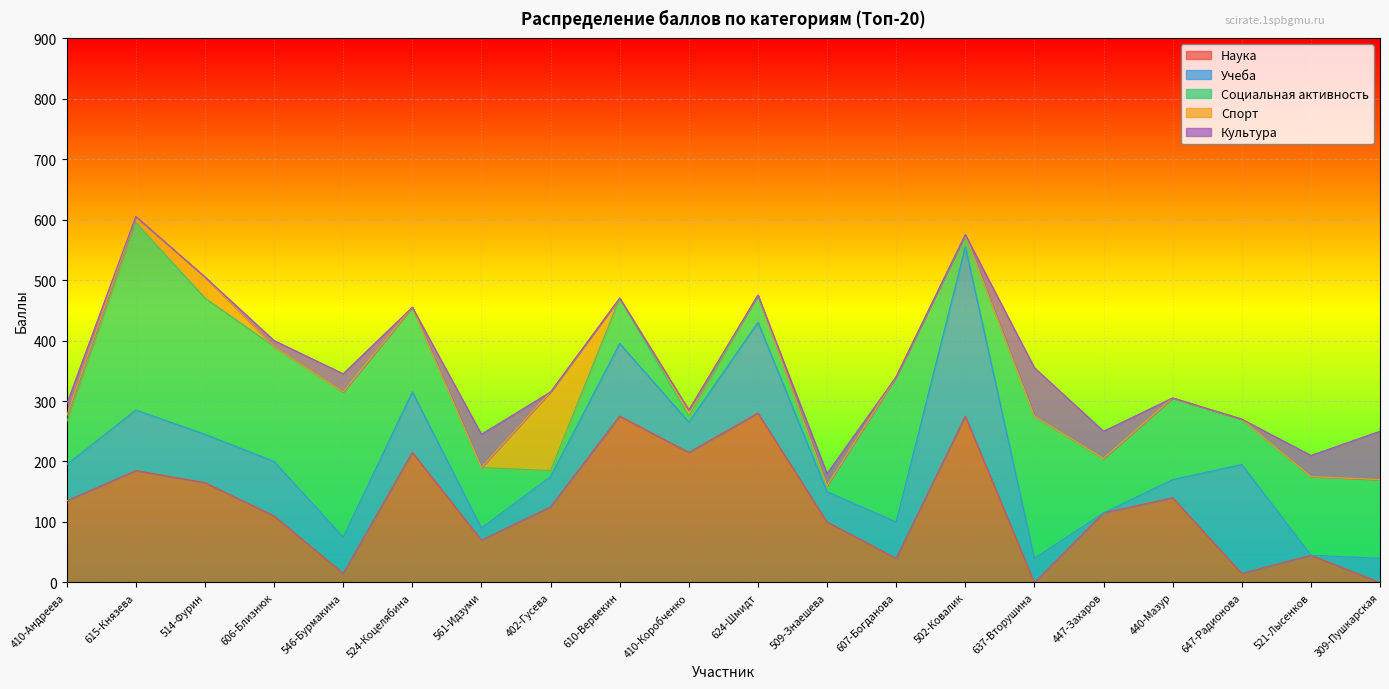

The value of Социальная активность at 524-Коцелябина is 140. True or false?

True